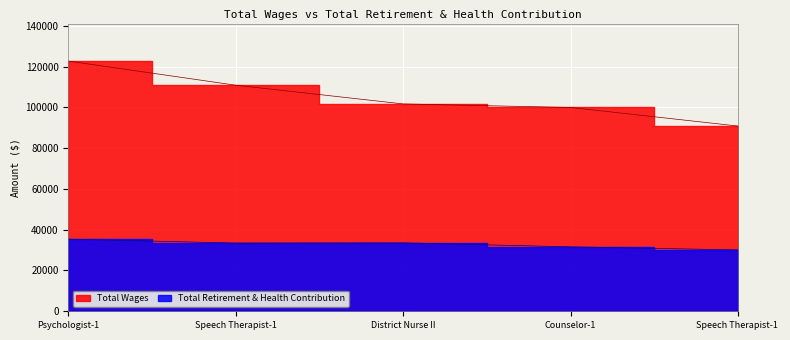

Between Speech Therapist-1 and Speech Therapist-1 , which series saw the biggest shift?

Total Wages